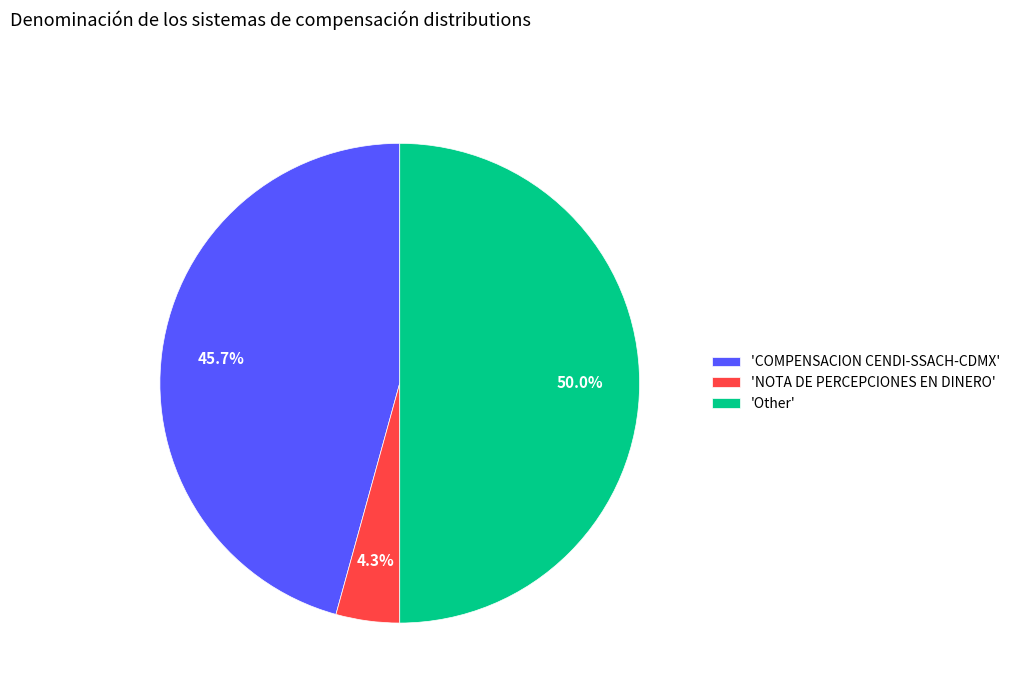

To the nearest percent, what is the average slice percentage?

33%